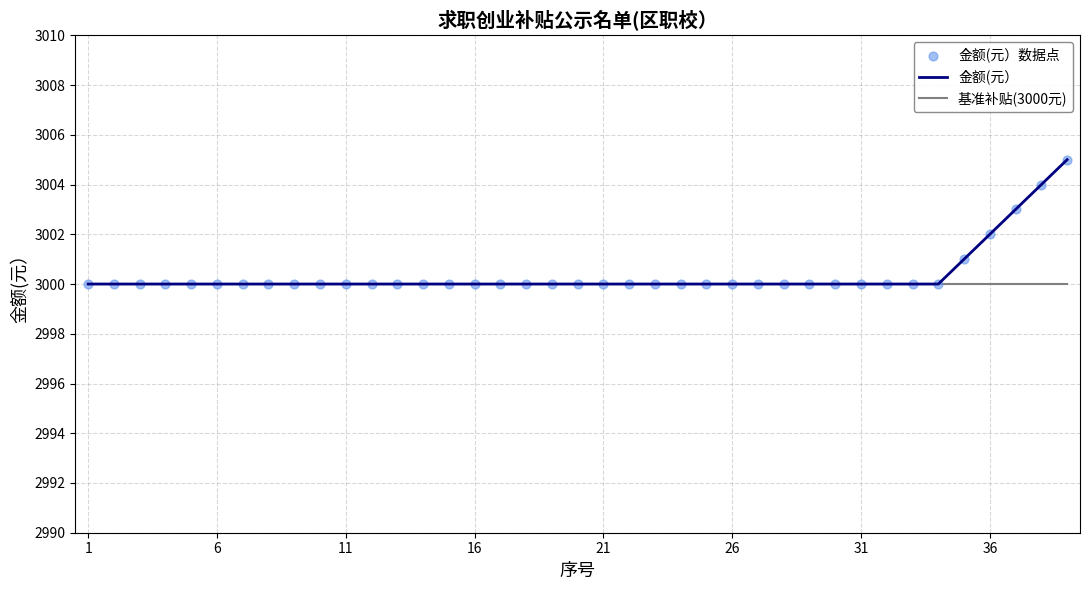

What is the highest value of the 金额(元） series?

3005